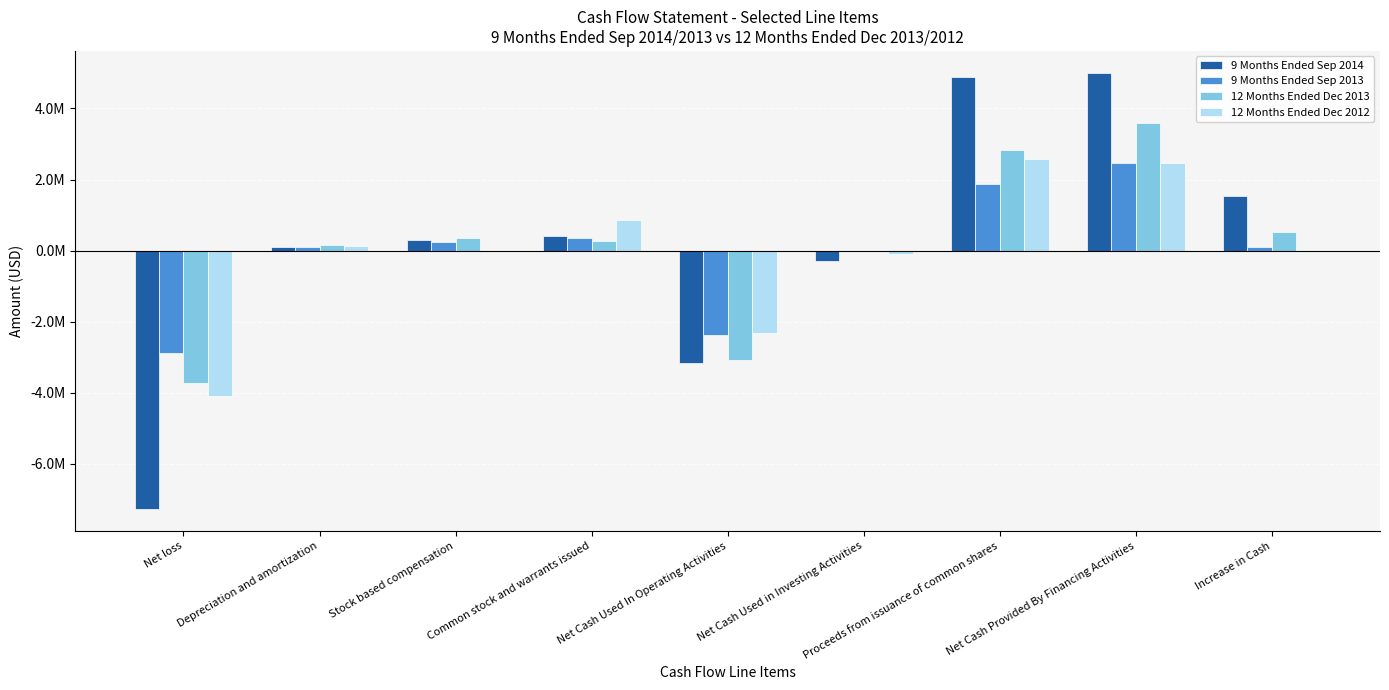

What is the label of the 8th bar from the right?

Depreciation and amortization